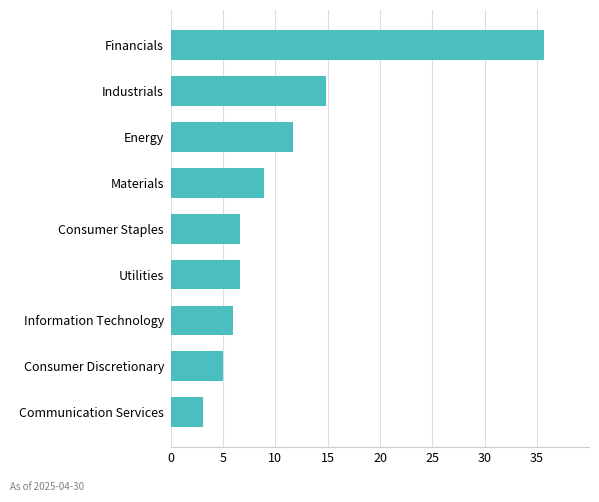

What is the difference between the values at Utilities and Communication Services?

3.5